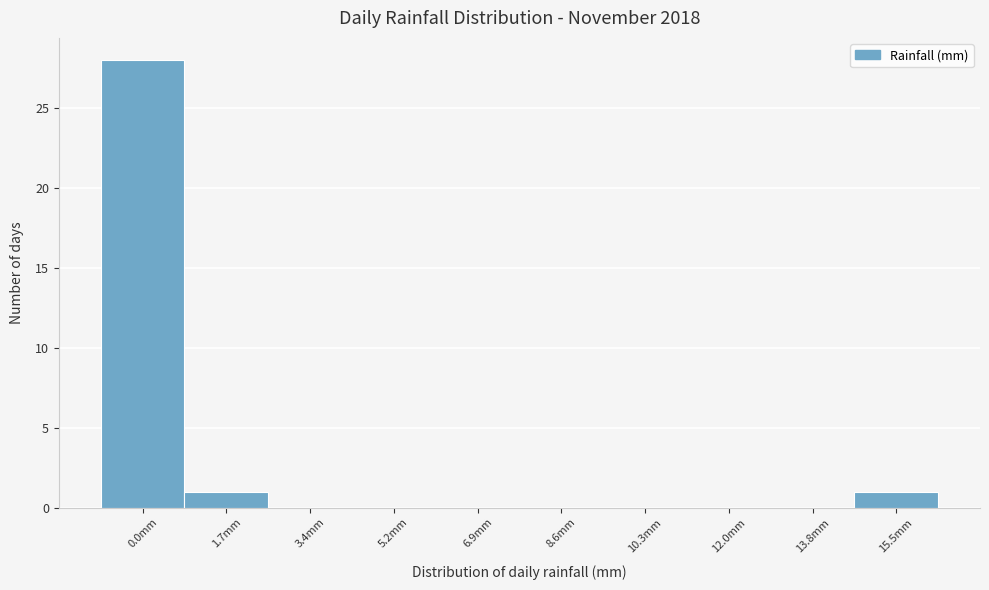

Reading right to left, what are all the values shown in this chart?

15.5mm=1	13.8mm=0	12.0mm=0	10.3mm=0	8.6mm=0	6.9mm=0	5.2mm=0	3.4mm=0	1.7mm=1	0.0mm=28